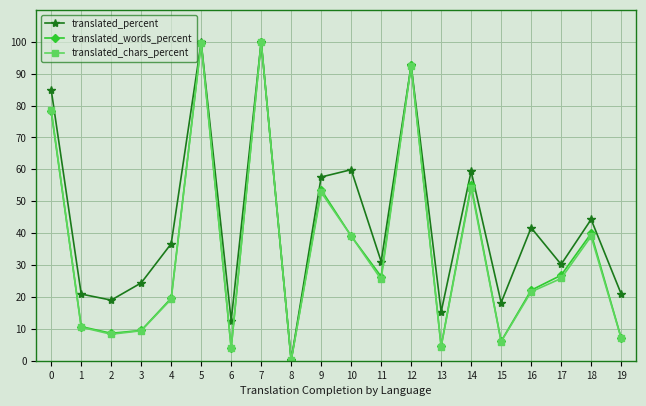

Which series changed the most between 4 and 10?

translated_percent